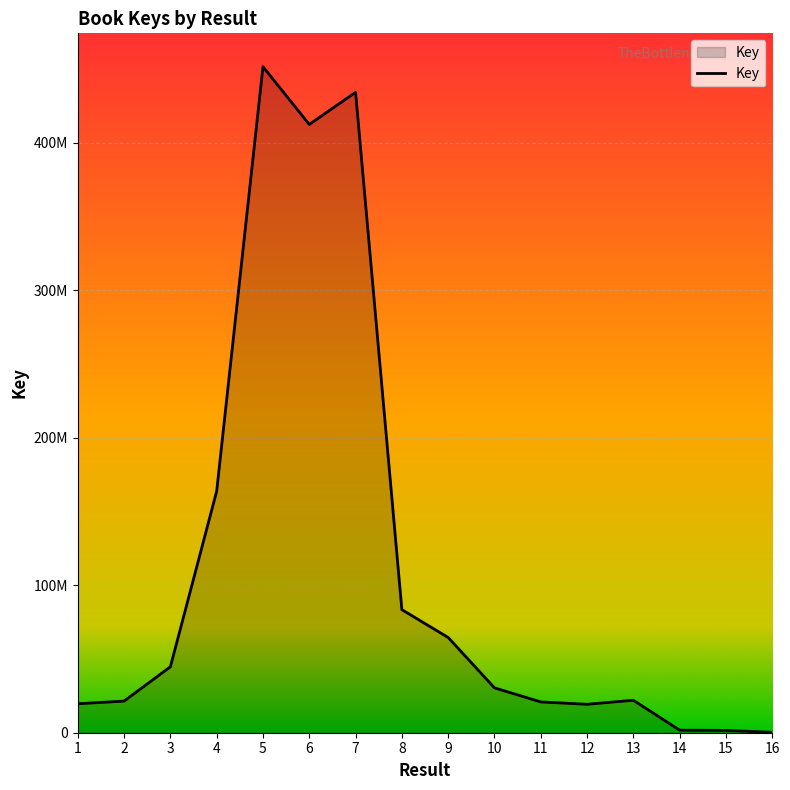

Where does the data first go above 30424431?

3